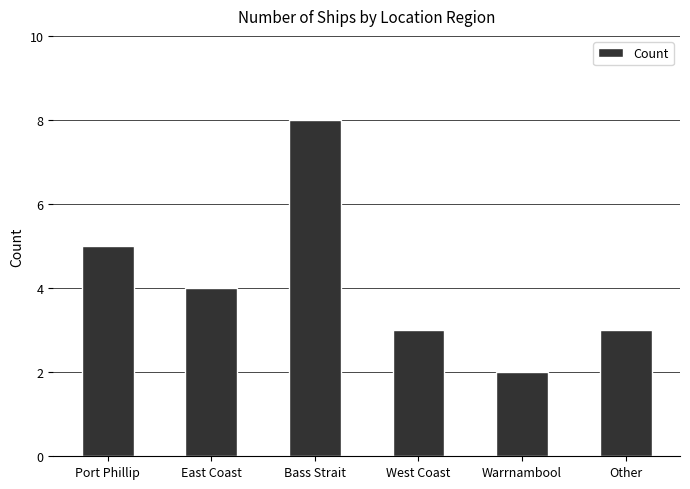

Which label corresponds to the largest value in the chart?

Bass Strait